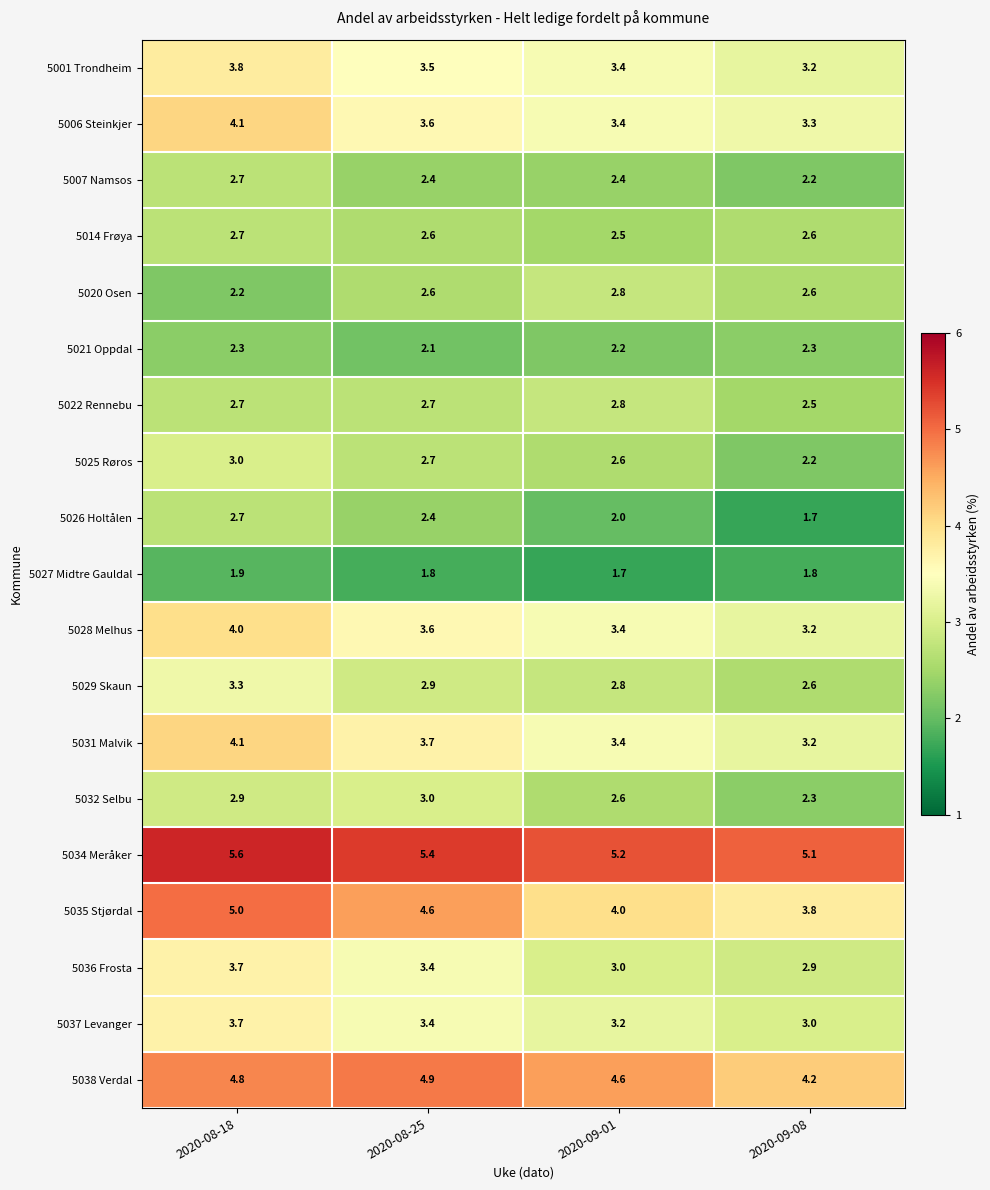

What is the difference between the highest and lowest values at 2020-09-01?

3.5